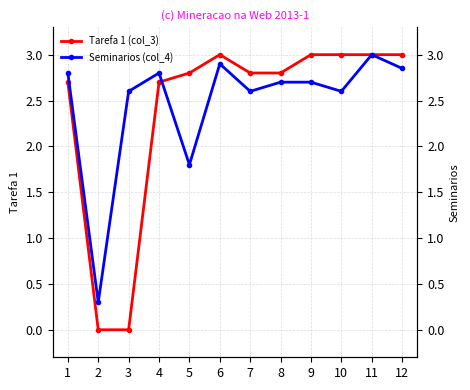

What is the value of the Seminarios (col_4) point at the 6th from the left?

2.9